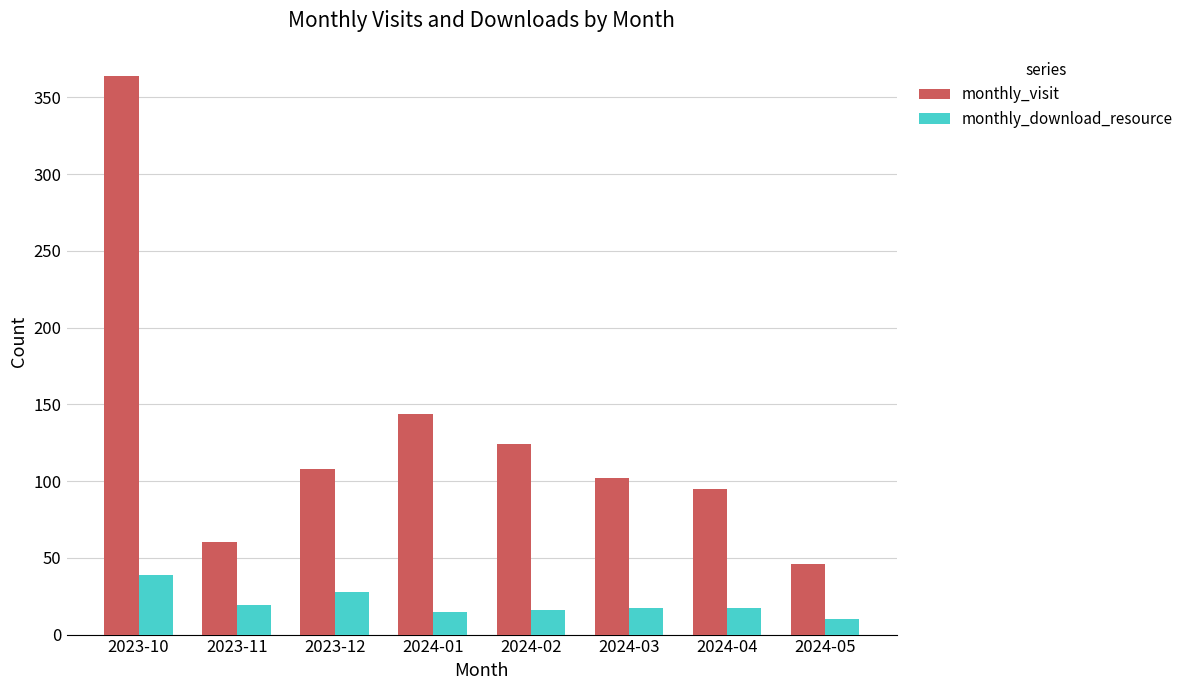

True or false: monthly_download_resource has a value of 17 at 2024-04.

True